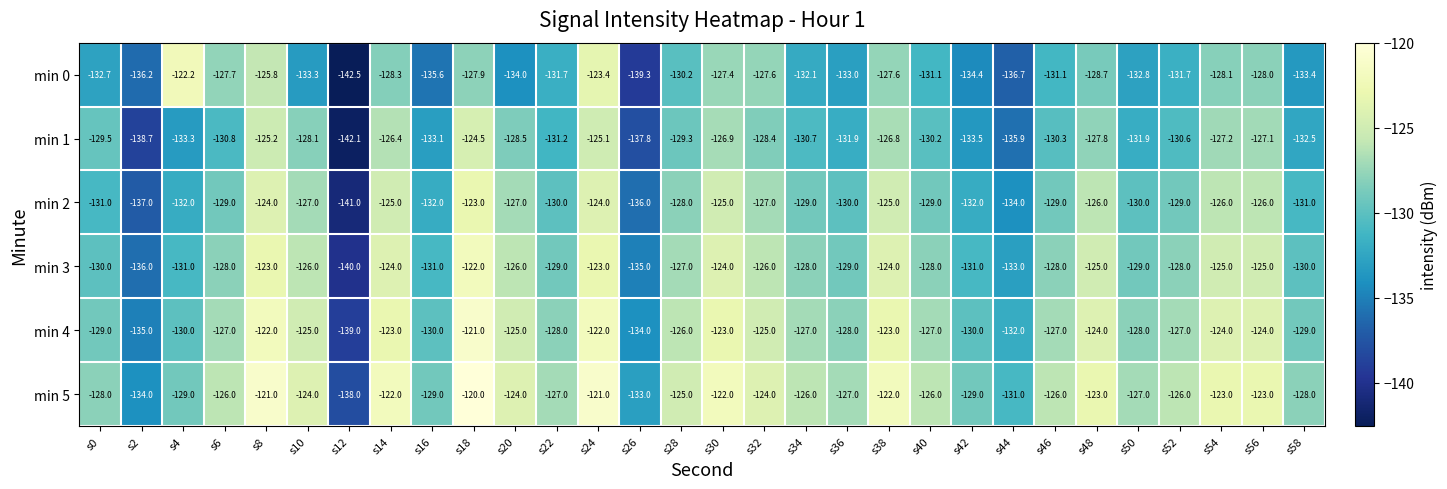

What is the difference between the maximum and minimum values in the min 0 series?

20.3